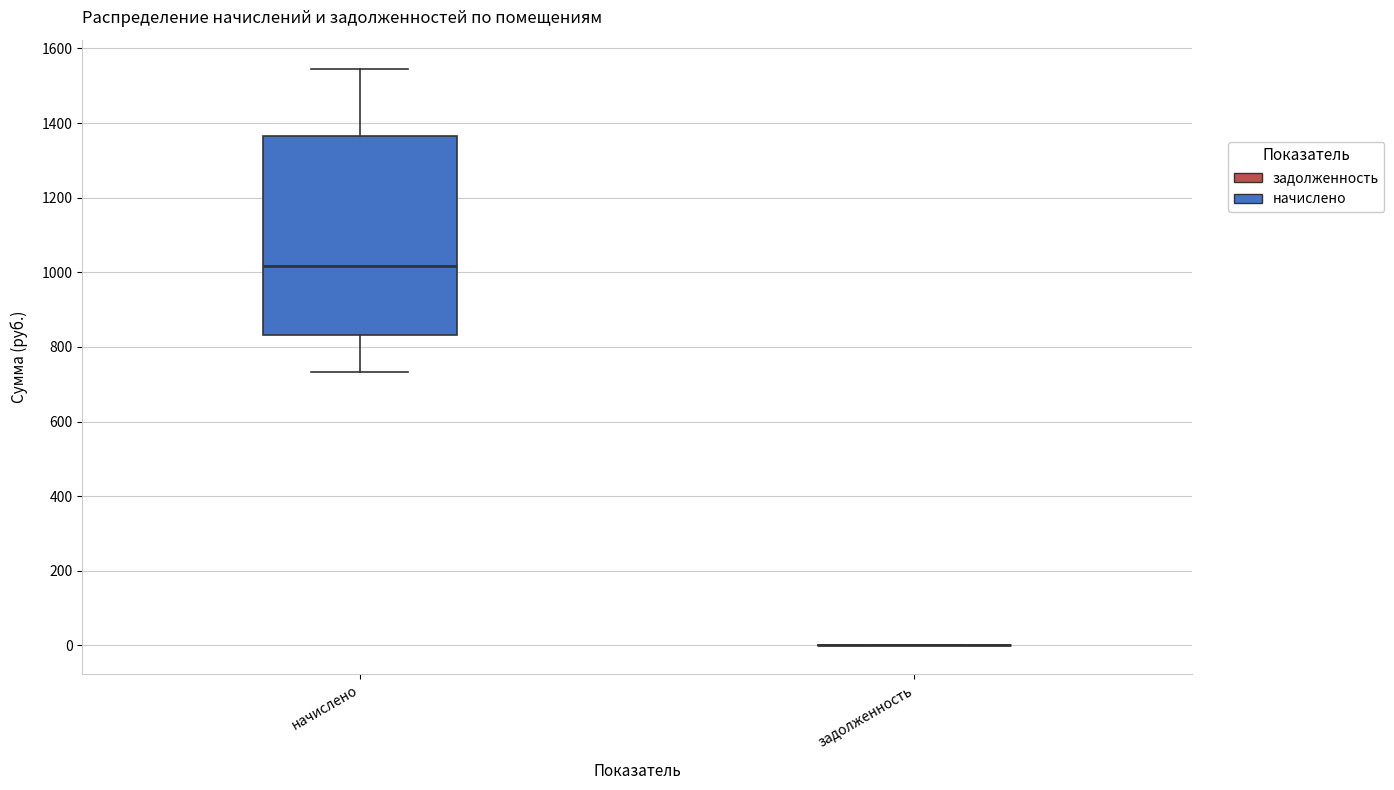

Comparing the boxes themselves (not the whiskers), which one is the tallest?

начислено